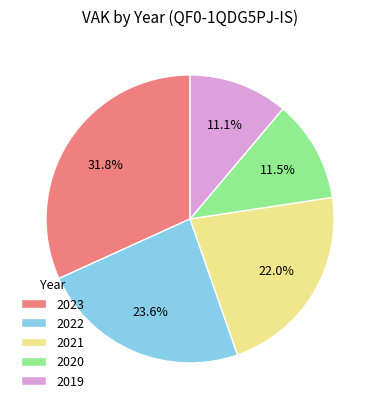

The 2020 slice represents 5% of the pie. True or false?

False